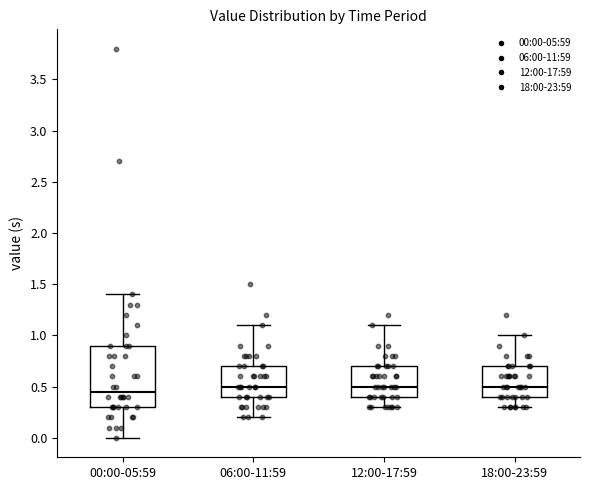

Comparing the boxes themselves (not the whiskers), which one is the tallest?

00:00-05:59